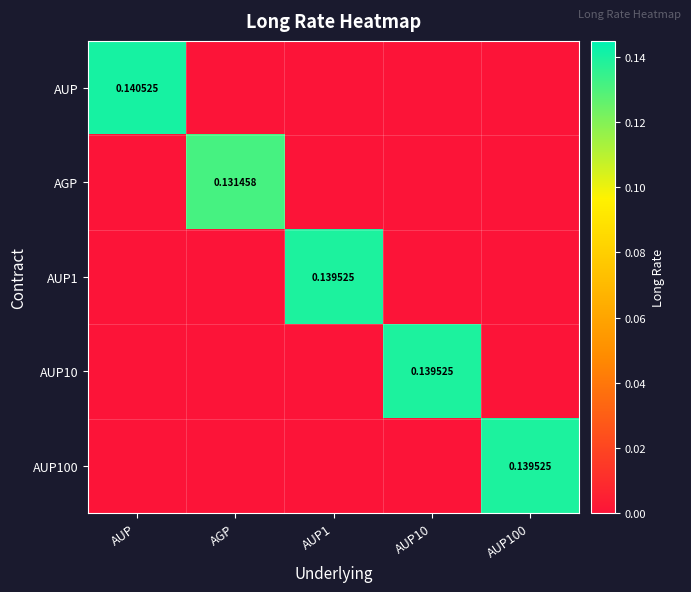

What is the total value across all series at AGP?

0.1